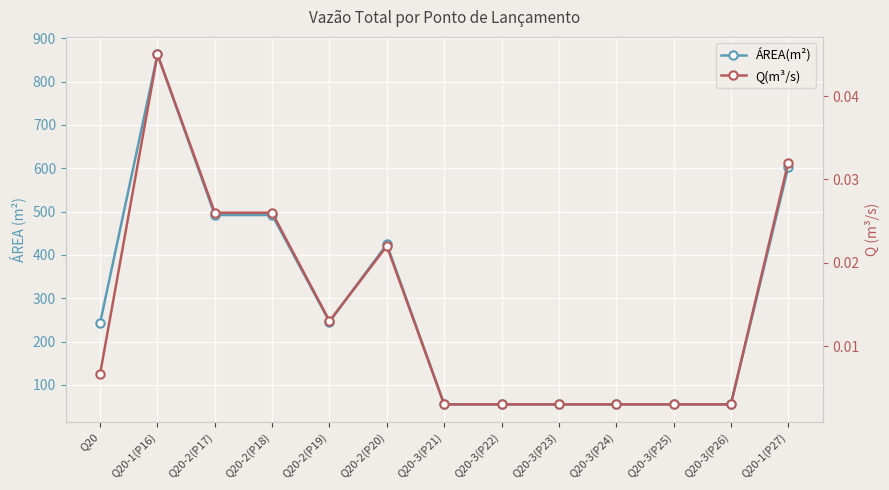

Between Q20-2(P17) and Q20-3(P24), which series saw the biggest shift?

ÁREA(m²)